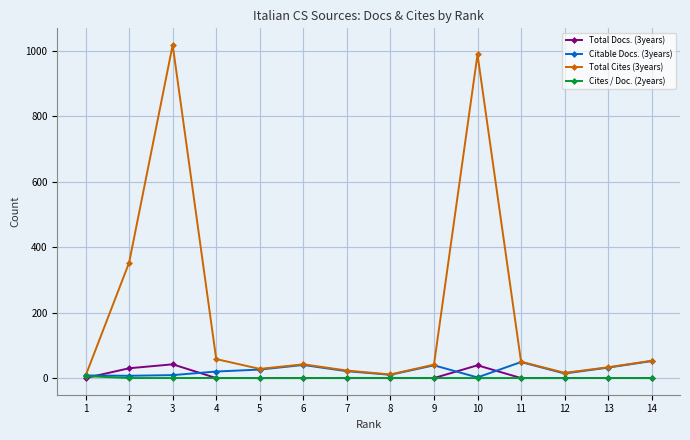

In Total Cites (3years), how many points are higher than both neighbors (excluding endpoints)?

3